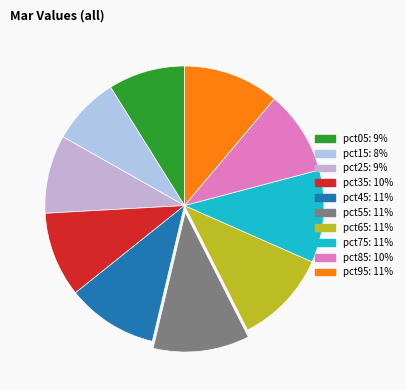

Count the number of slices in the pie.

10